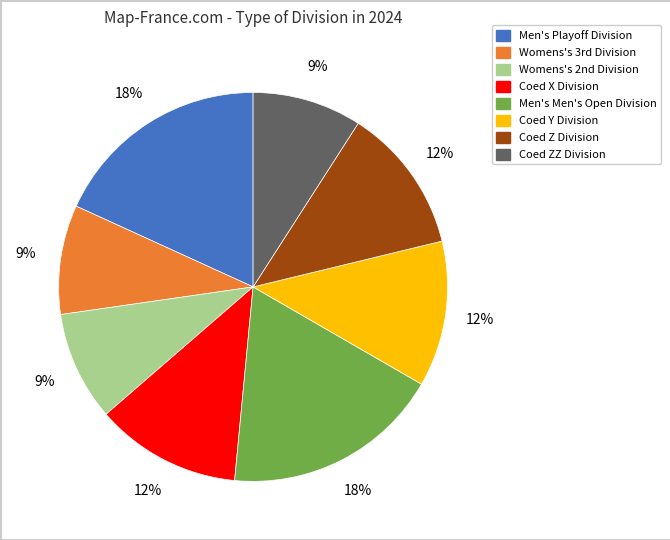

Is it true that Coed Z Division is 24% of the pie?

False